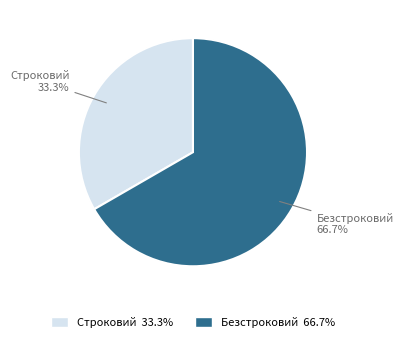

Is it true that Строковий is 33% of the pie?

True